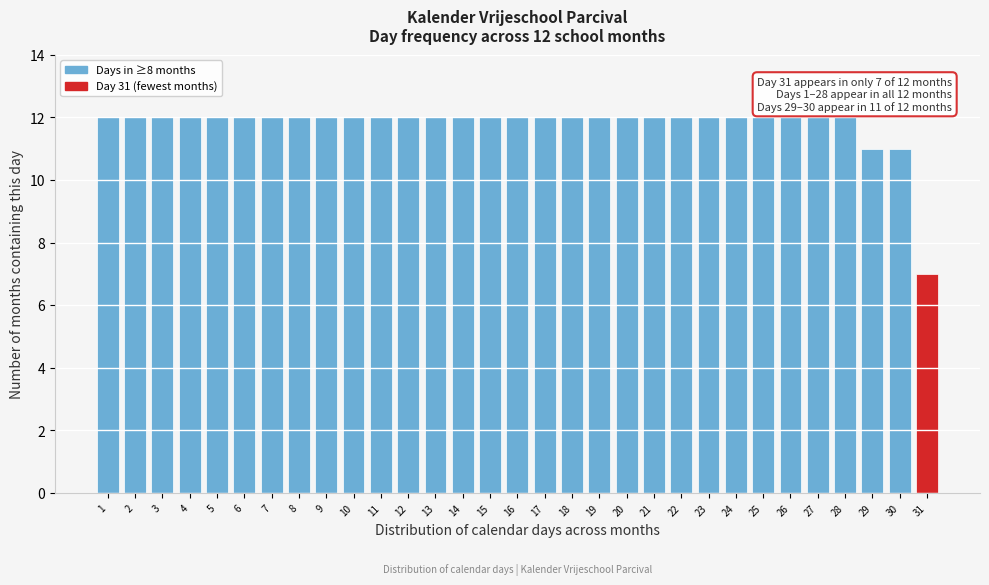

What is the greatest value displayed?

12